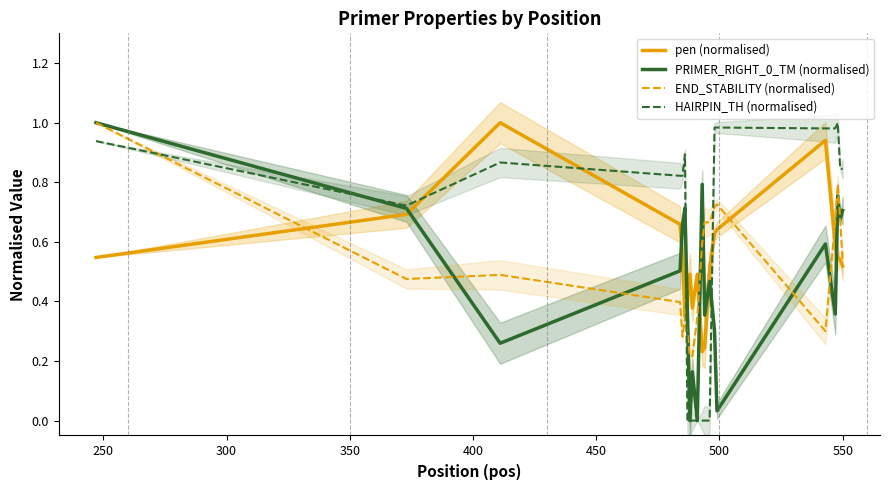

True or false: PRIMER_RIGHT_0_TM (normalised) has more than 1 points higher than both neighbors.

True